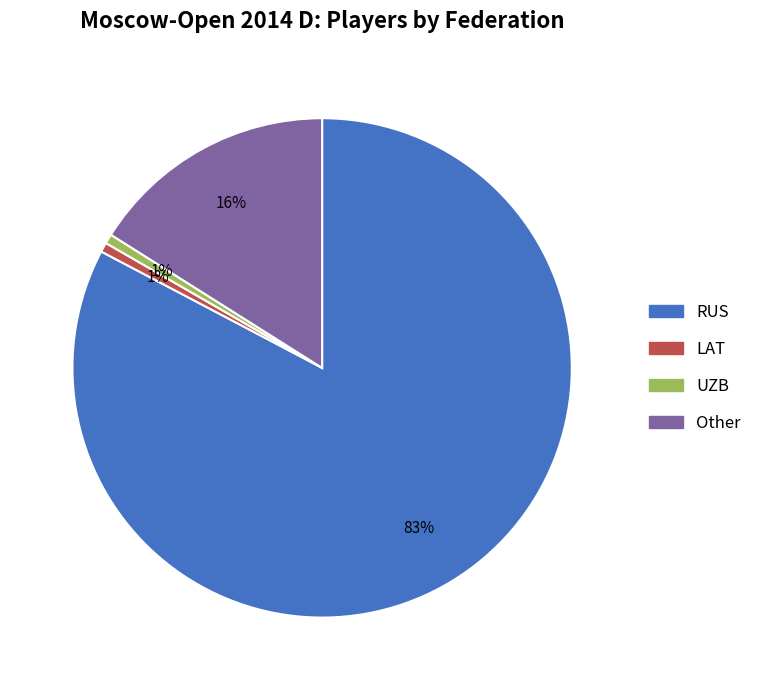

The LAT slice represents 11% of the pie. True or false?

False